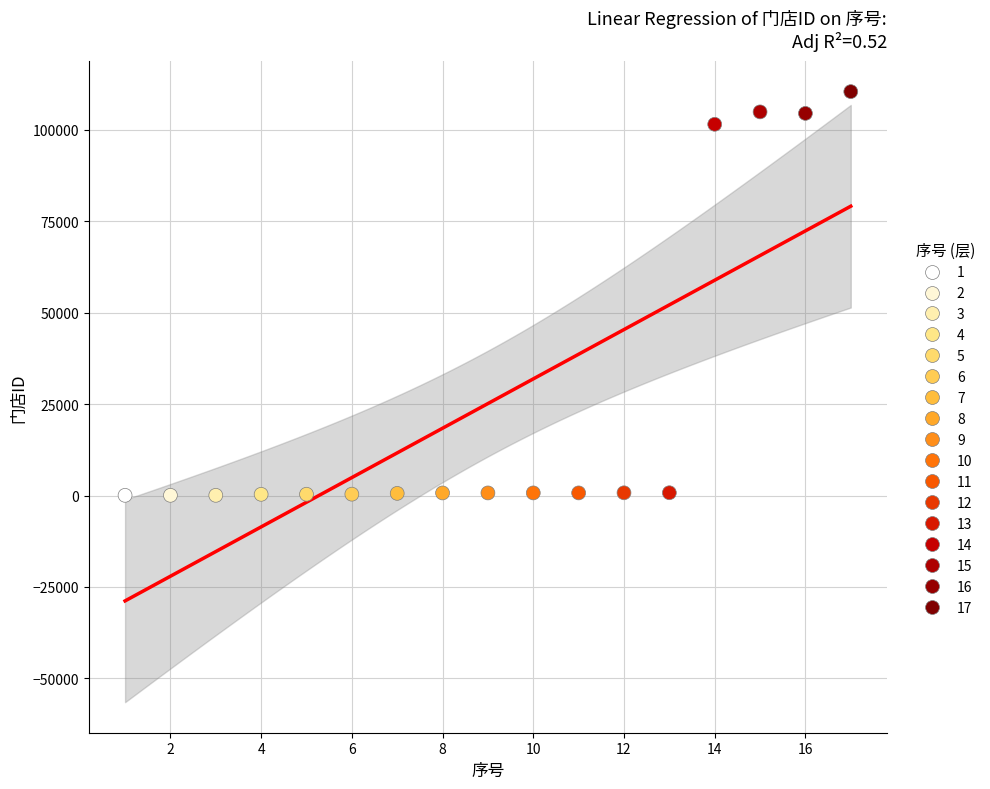

What is the range of Y values (max minus min)?

110326